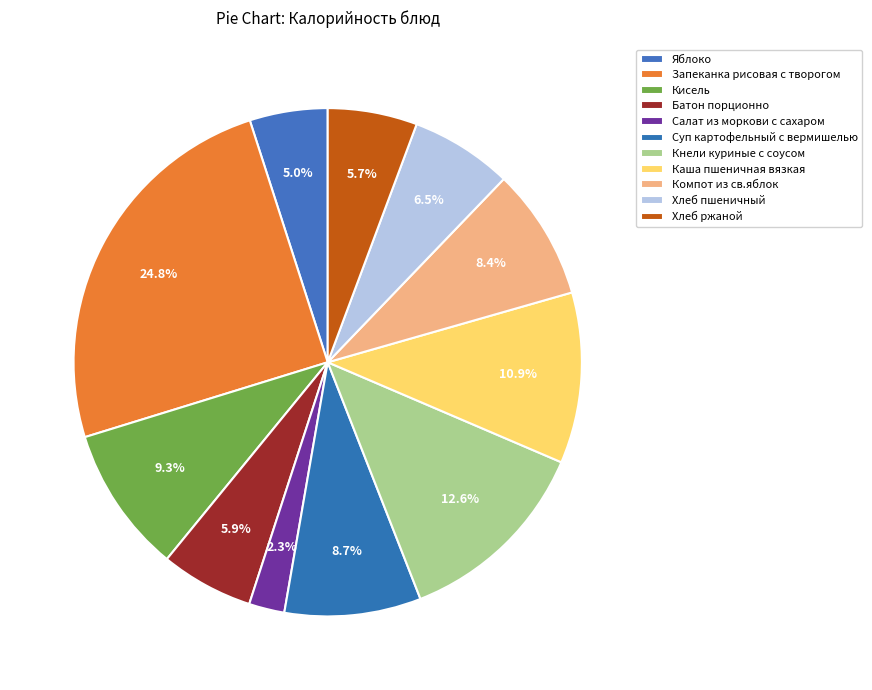

Count the number of slices in the pie.

11